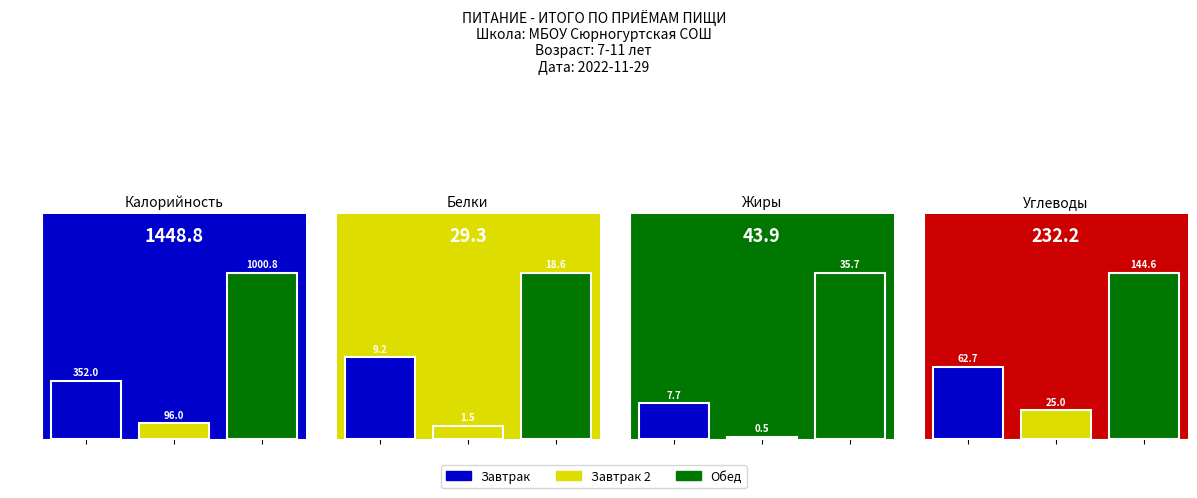

What is the total value across all series at Обед?

1199.7